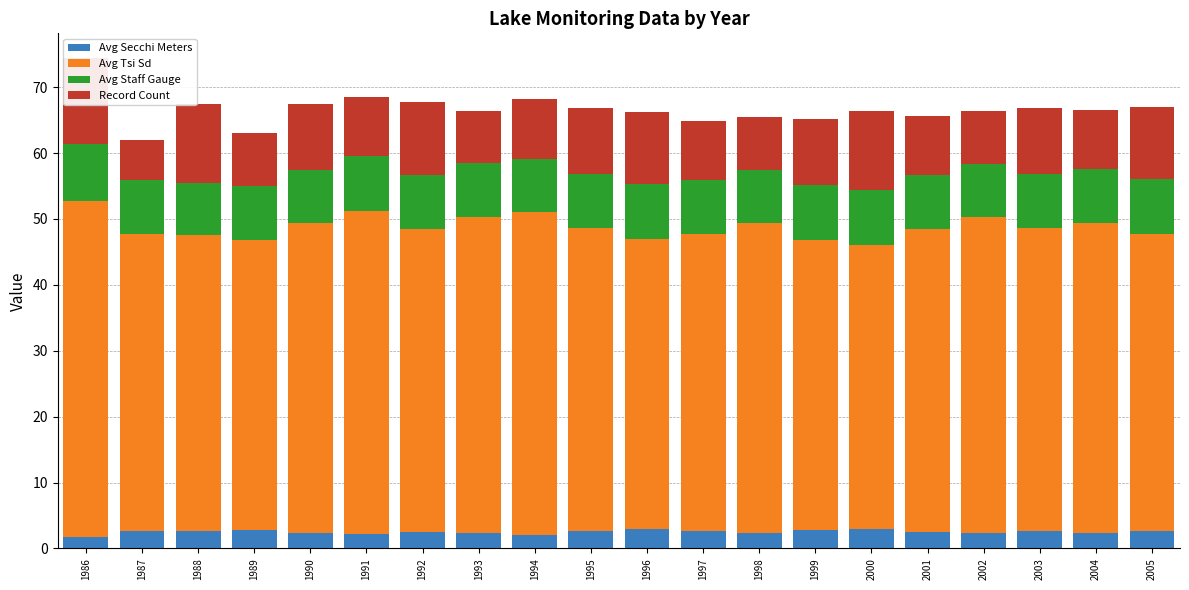

What is the value of the Avg Secchi Meters bar at the 20th from the left?

2.7